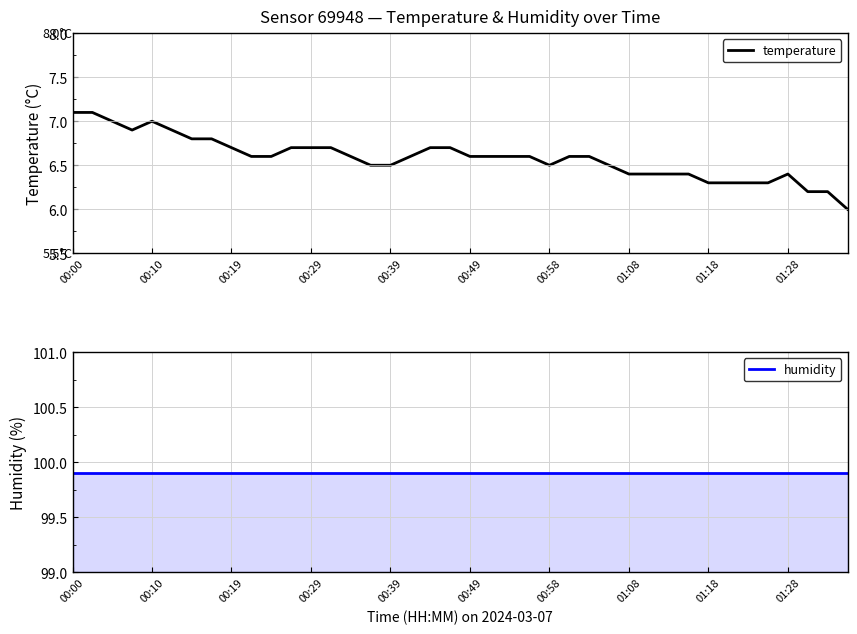

What is the sum of all temperature values?

263.4